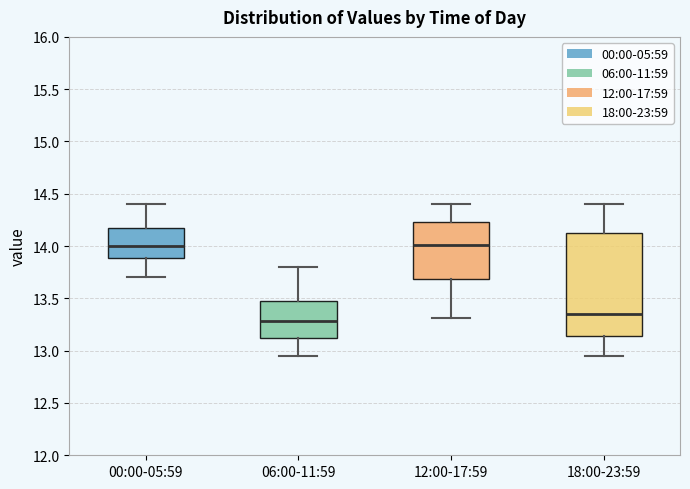

Where does the upper whisker of the box for 06:00-11:59 end on the y-axis? The values are not printed on the chart, so give them approximately, as read against the axis.

13.80